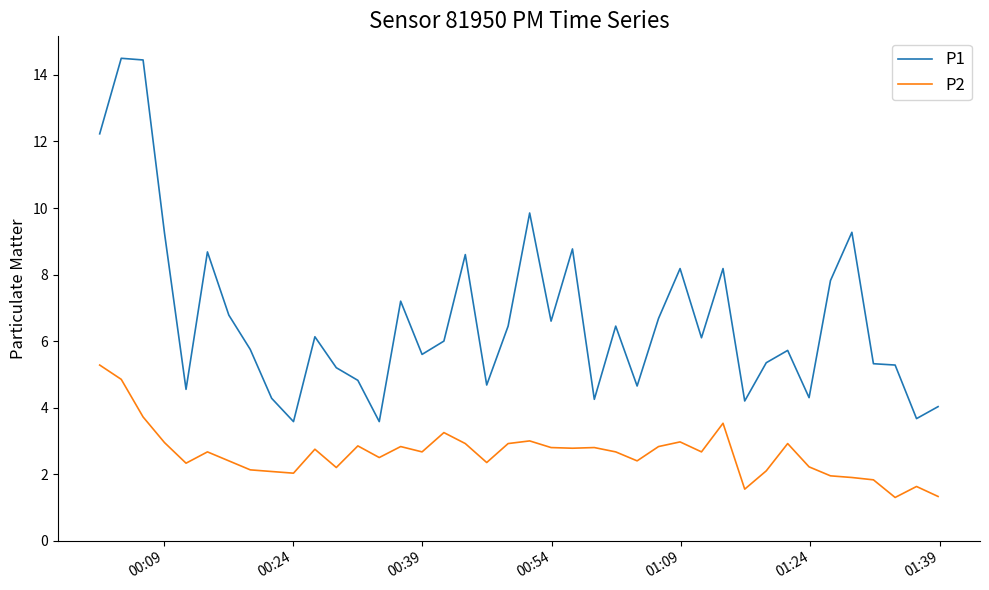

Which series has the widest spread of values?

P1